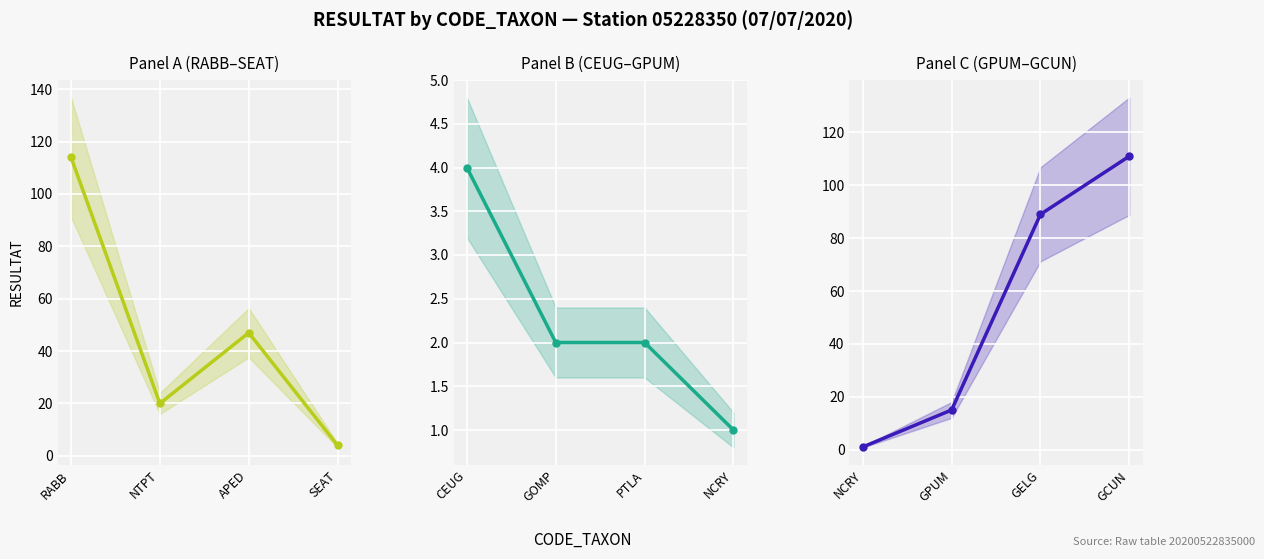

Where is the first local minimum for Panel A (RABB–SEAT)?

NTPT